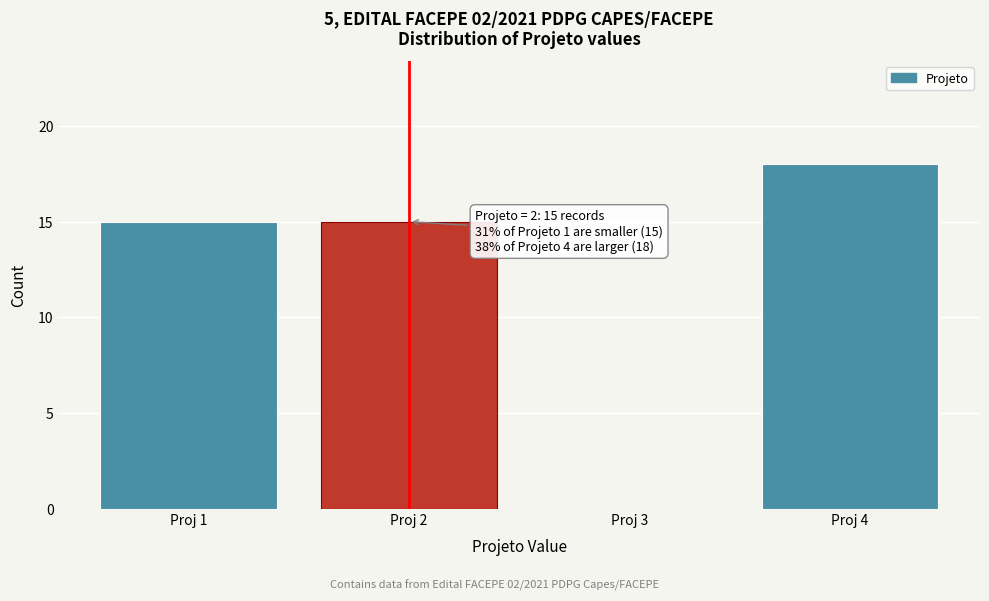

Reading left to right, what are all the values shown in this chart?

Proj 1=15	Proj 2=15	Proj 3=0	Proj 4=18